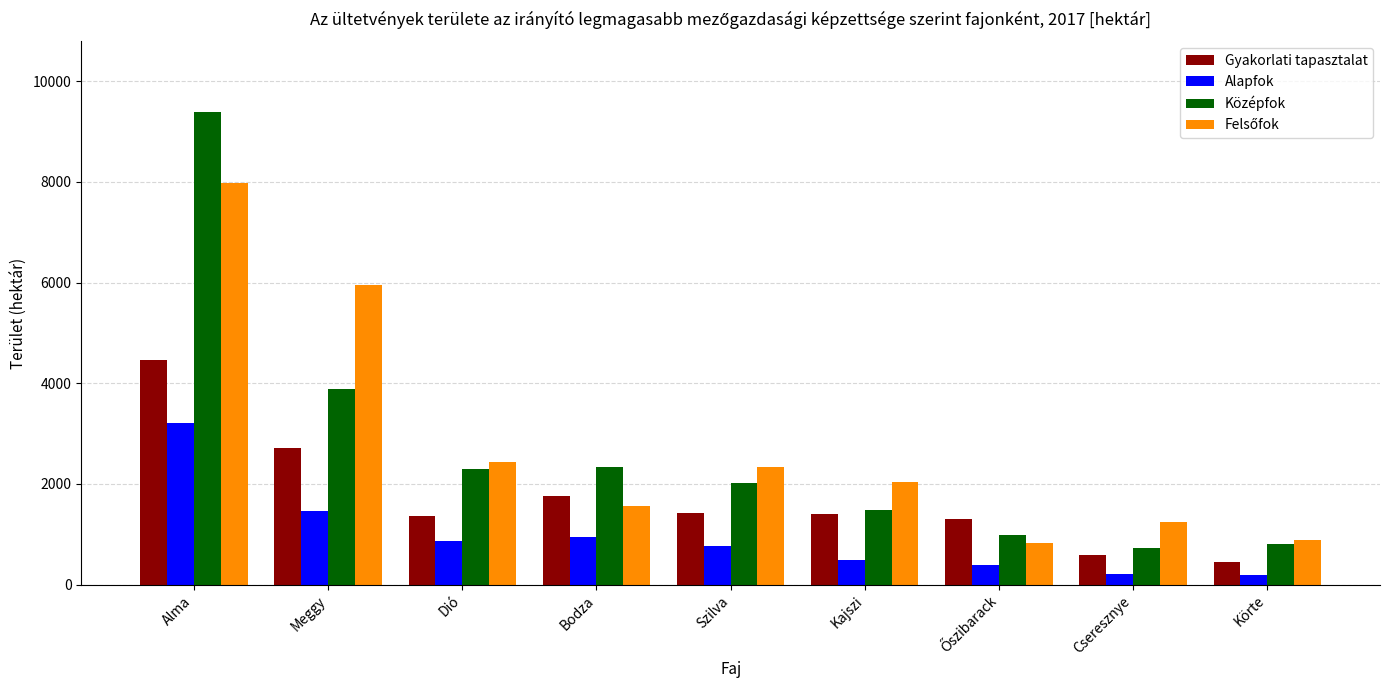

At how many categories does at least one series exceed 9035?

1